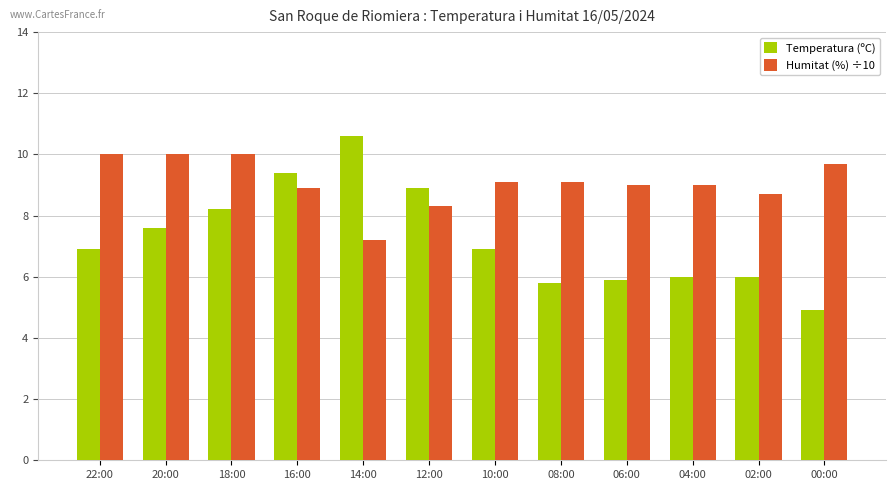

What is the value of the Temperatura (ºC) bar at the 11th from the left?

6.0